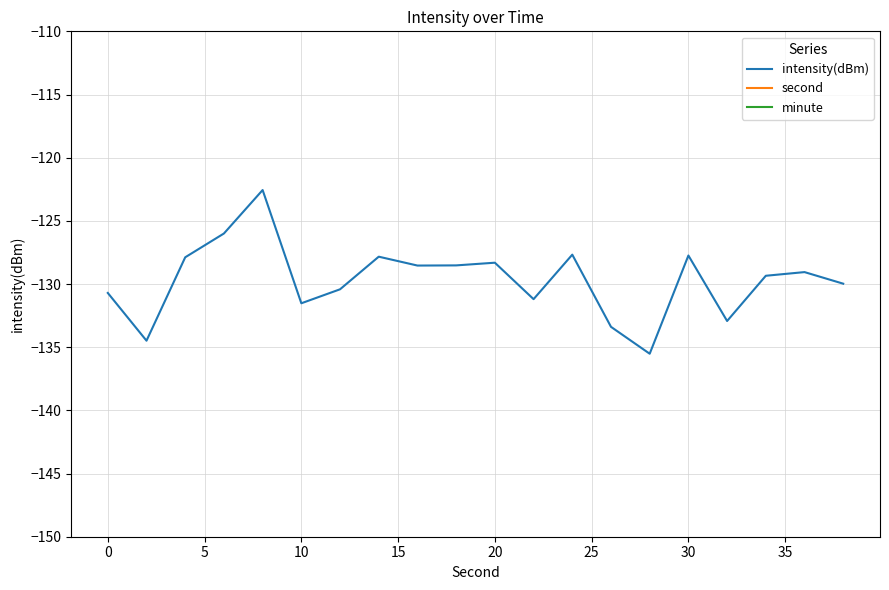

Does the chart have visible grid lines?

Yes